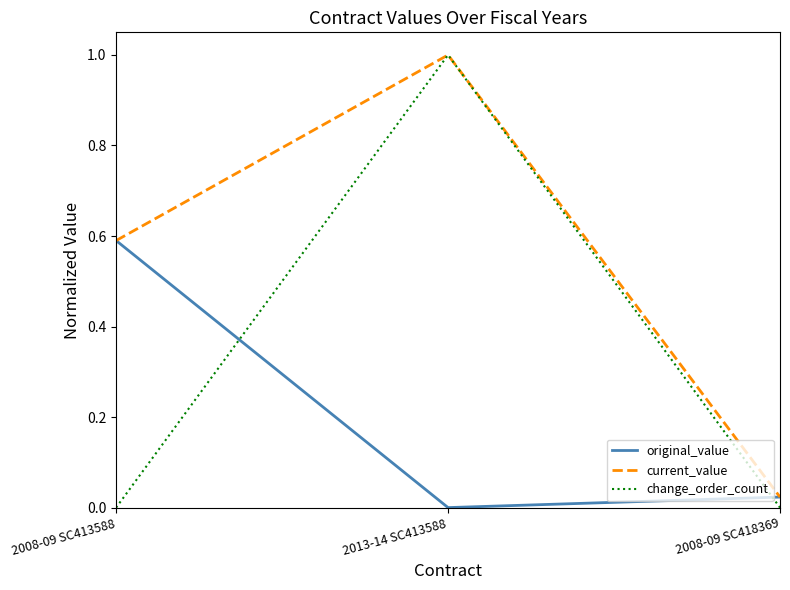

List the series in order of their overall mean, highest first.

current_value, change_order_count, original_value